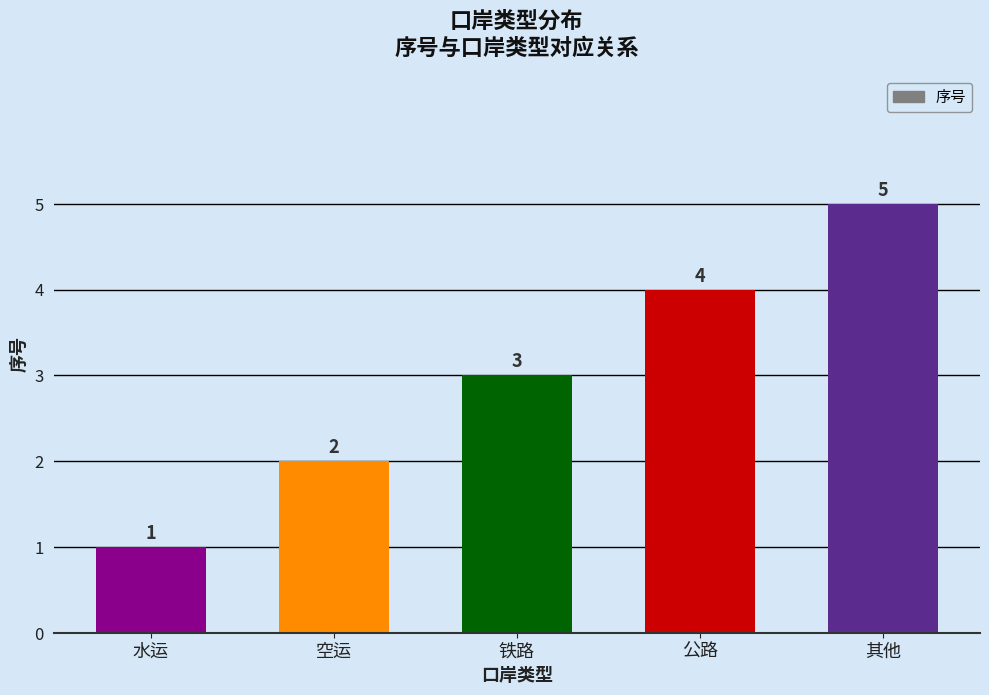

How many categories are shown in the chart?

5